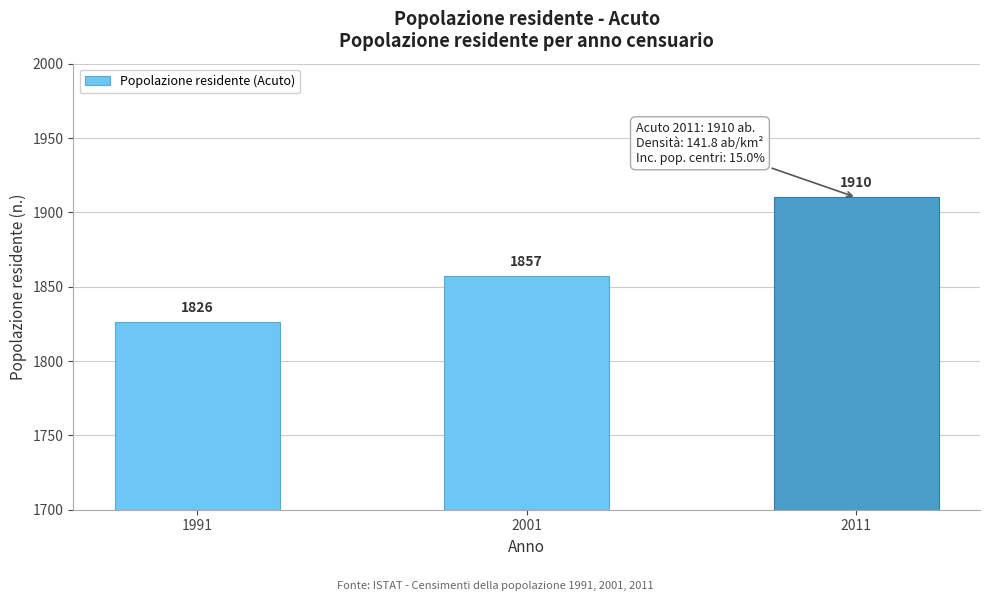

Reading left to right, extract all data points from this chart.

1826	1857	1910